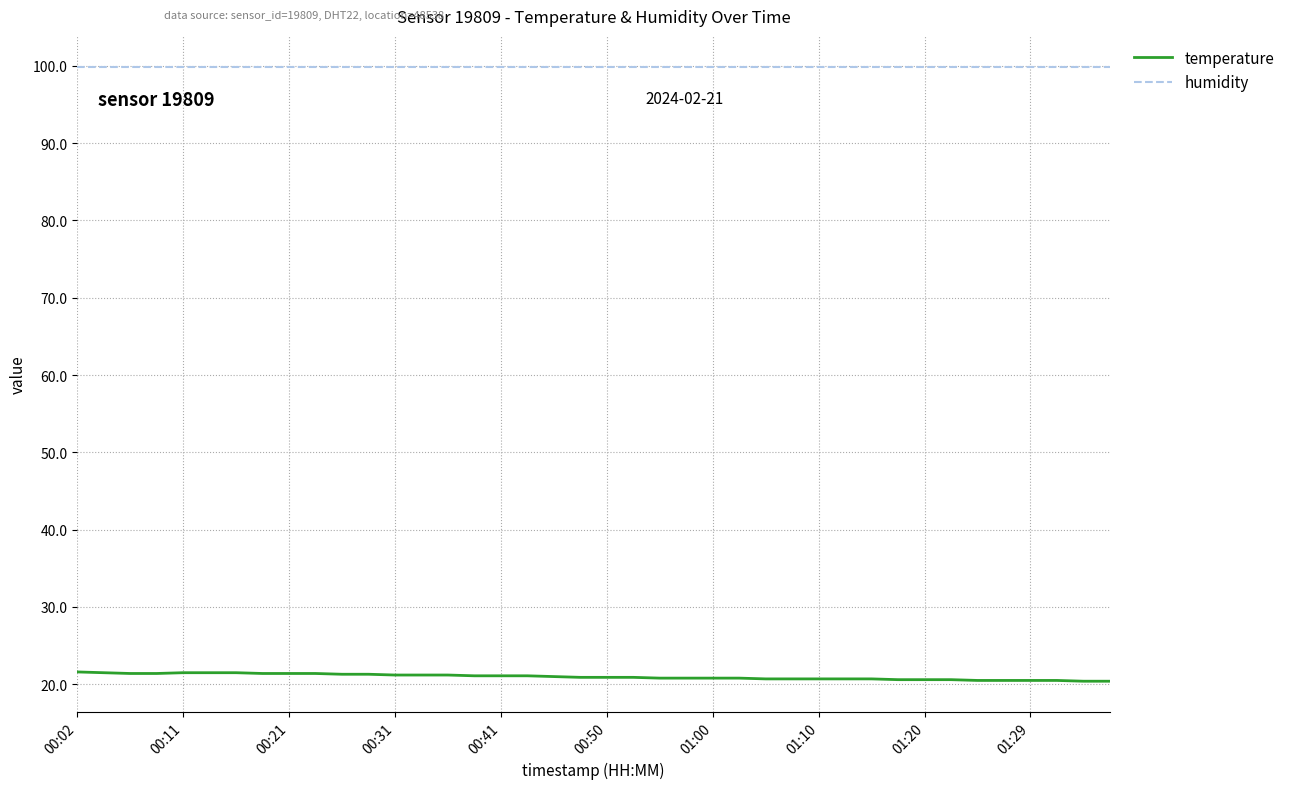

True or false: humidity and temperature cross at least once.

False